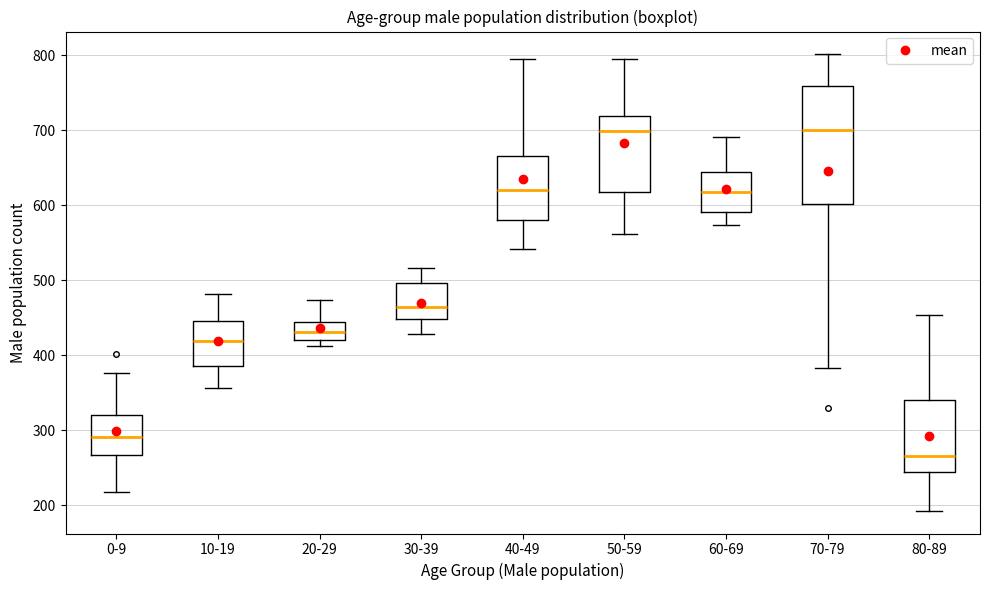

Which box is the tallest, from its lower edge to its upper edge?

70-79